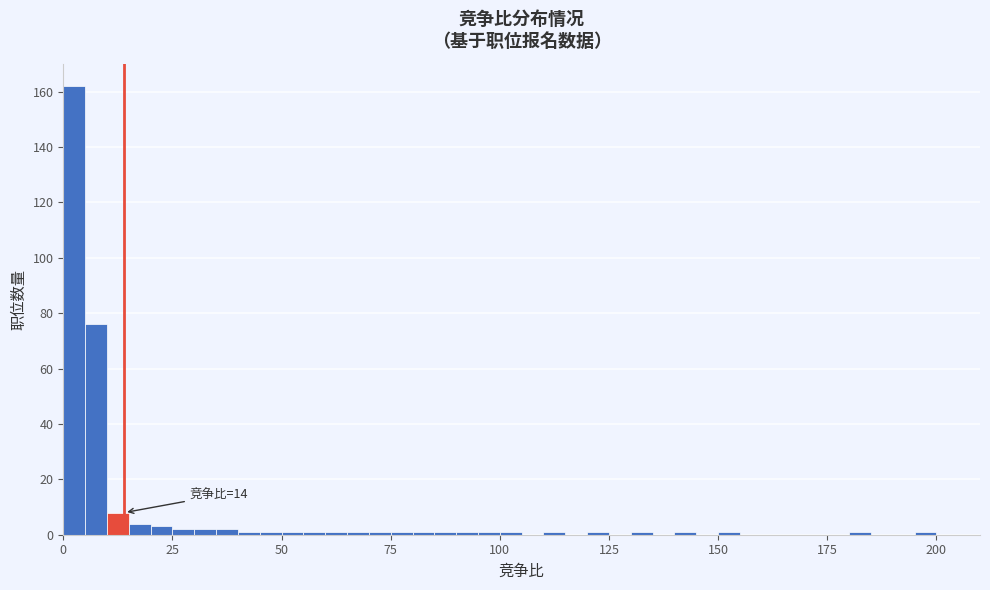

Read against the x-axis, roughly where is the centre of the tallest bar?

5